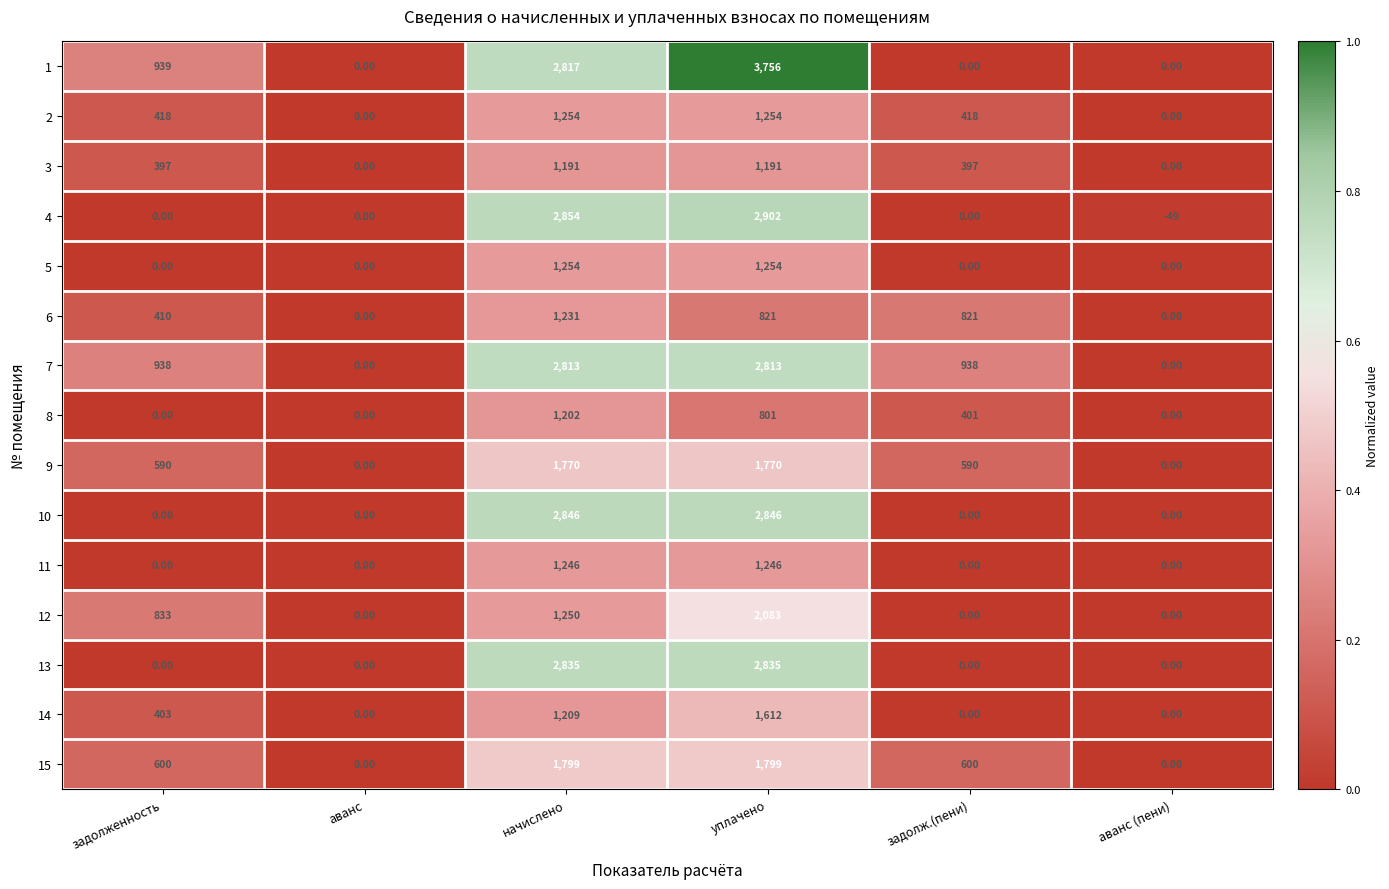

Count the number of categories in the chart.

6